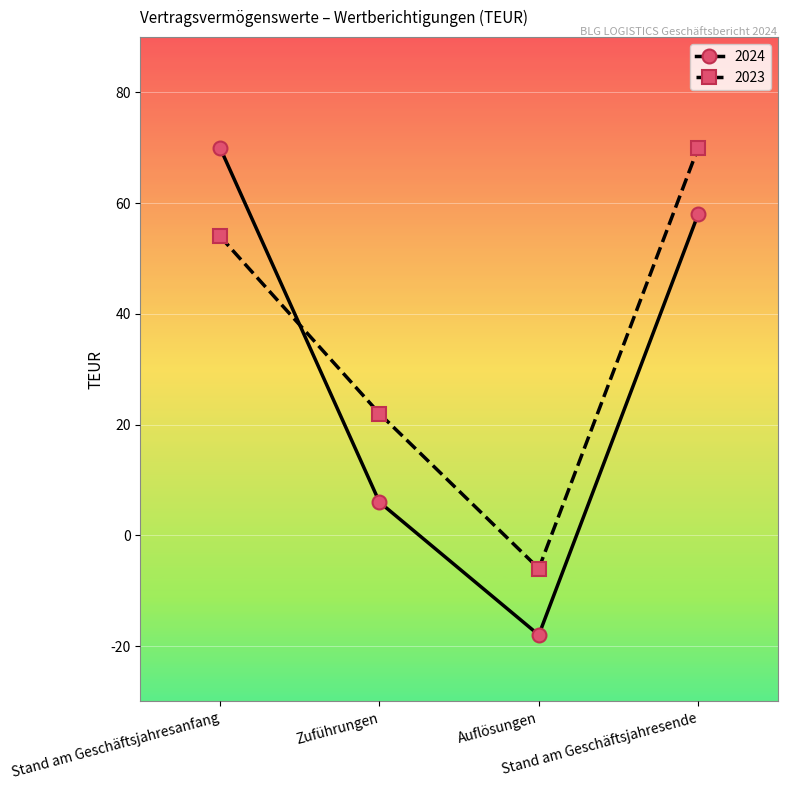

Count the 2023 values in the range 22 to 70.

3